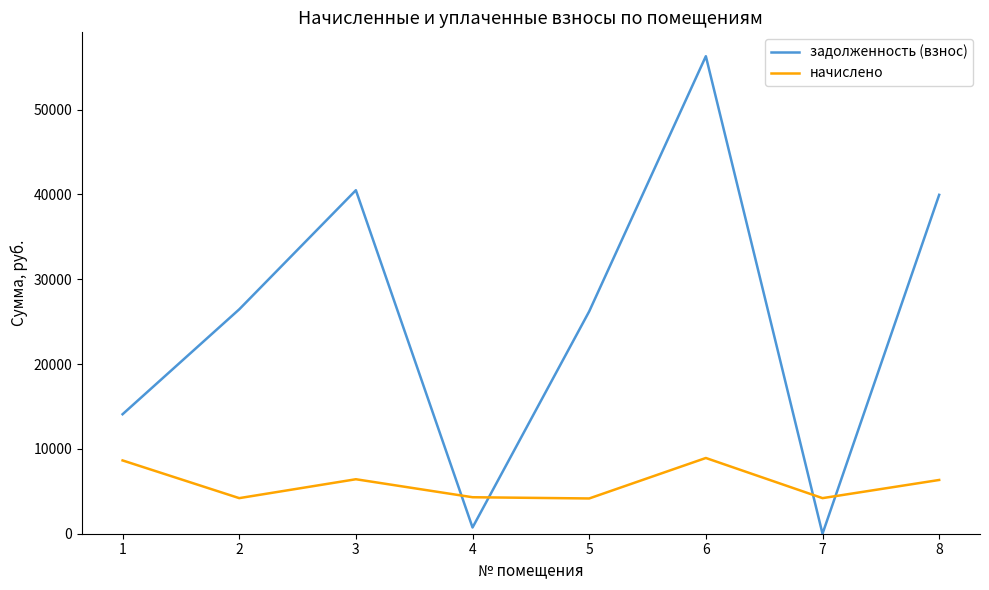

How many values in задолженность (взнос) are above zero?

7